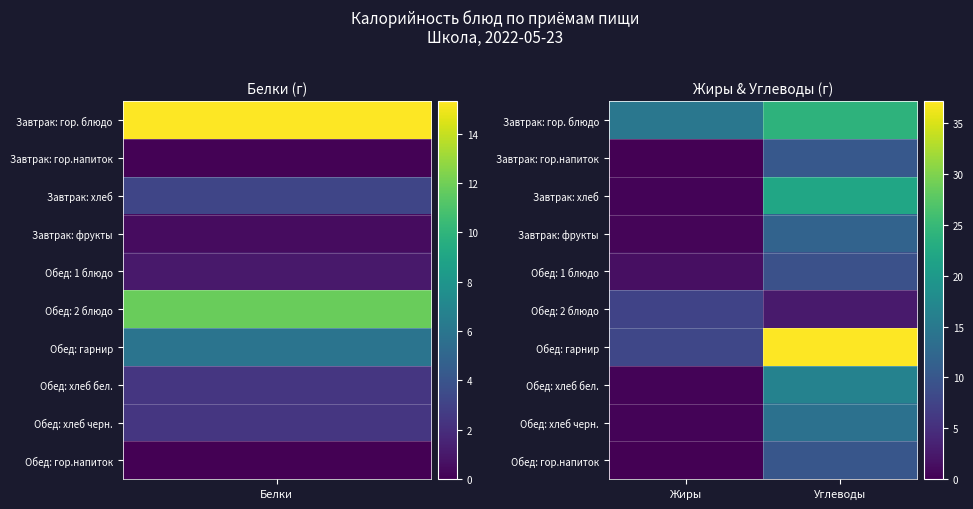

How many series are shown in this chart?

10